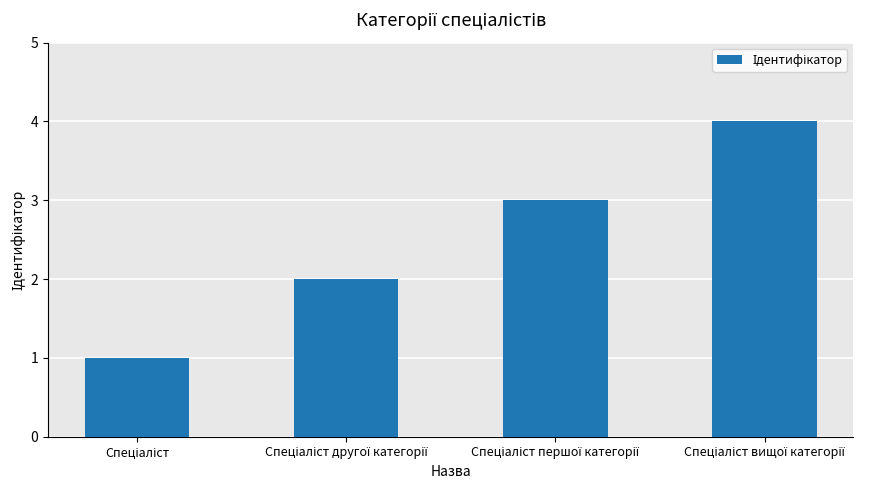

What is the sum of all values?

10